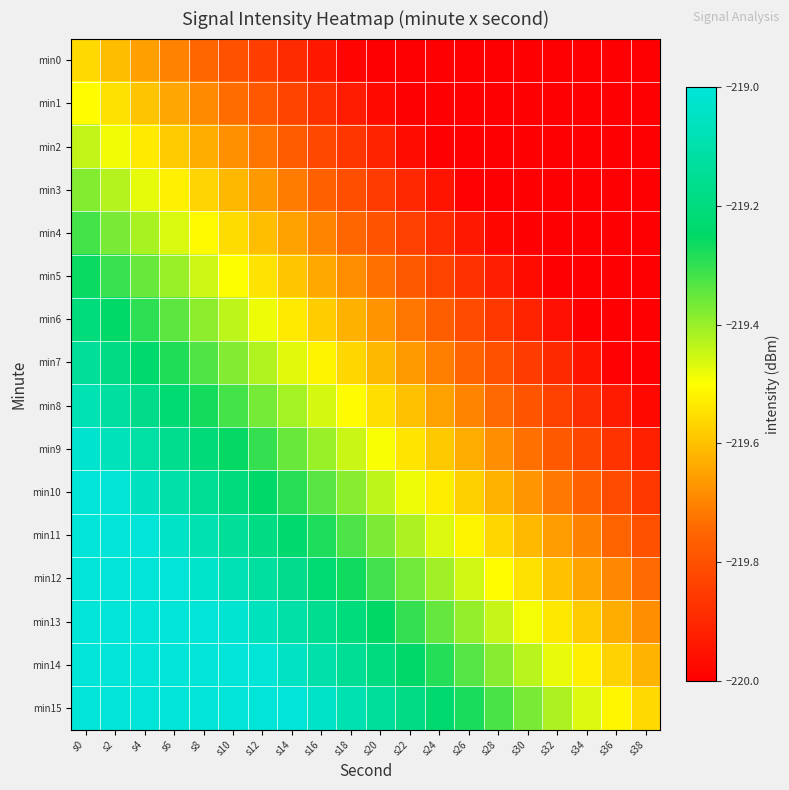

How many distinct data groups are displayed?

16